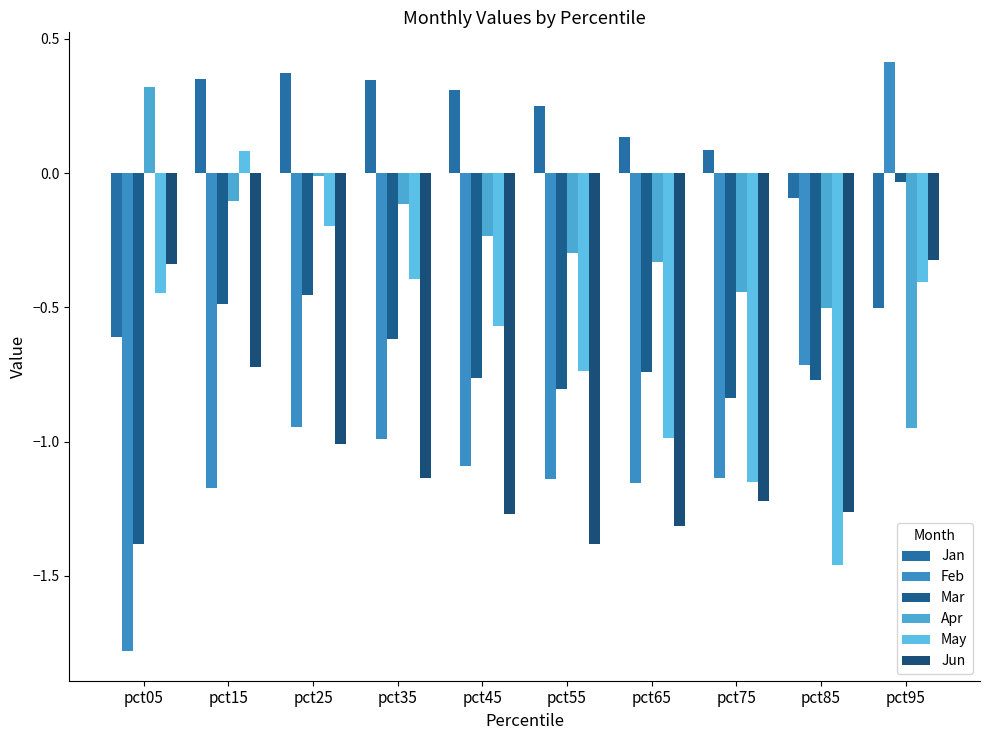

What is the difference between the second highest and minimum values in the Jun series?

1.0